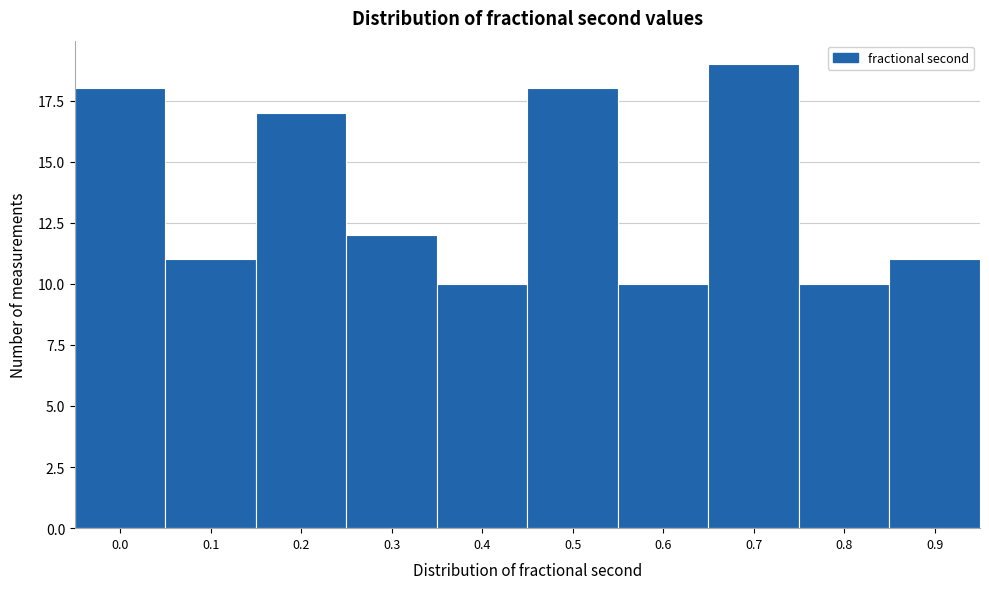

Reading left to right, list all the values displayed in this chart.

18	11	17	12	10	18	10	19	10	11